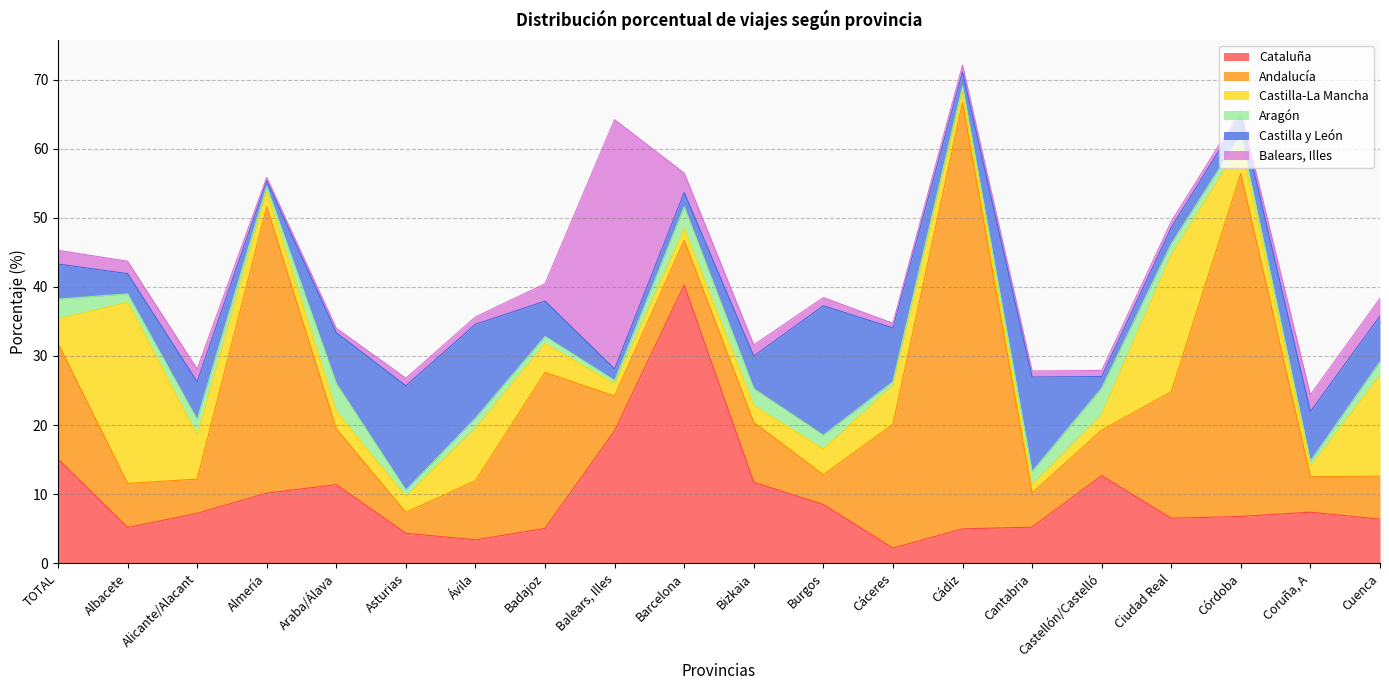

What is the difference between the maximum and second lowest values in the Andalucía series?

57.4